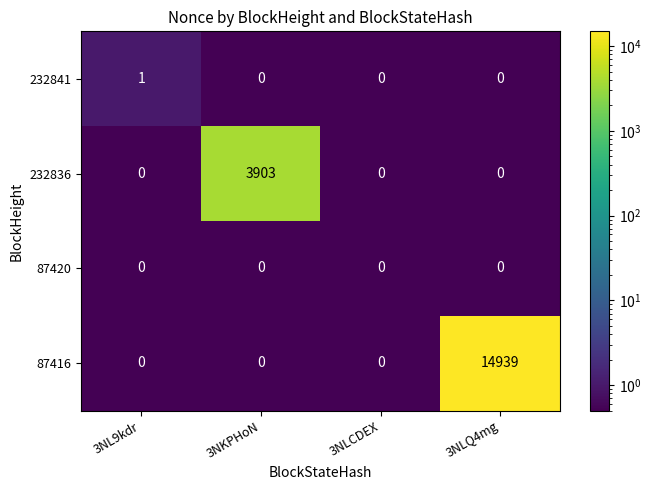

The value of 232841 at 3NKPHoN is -1. True or false?

False